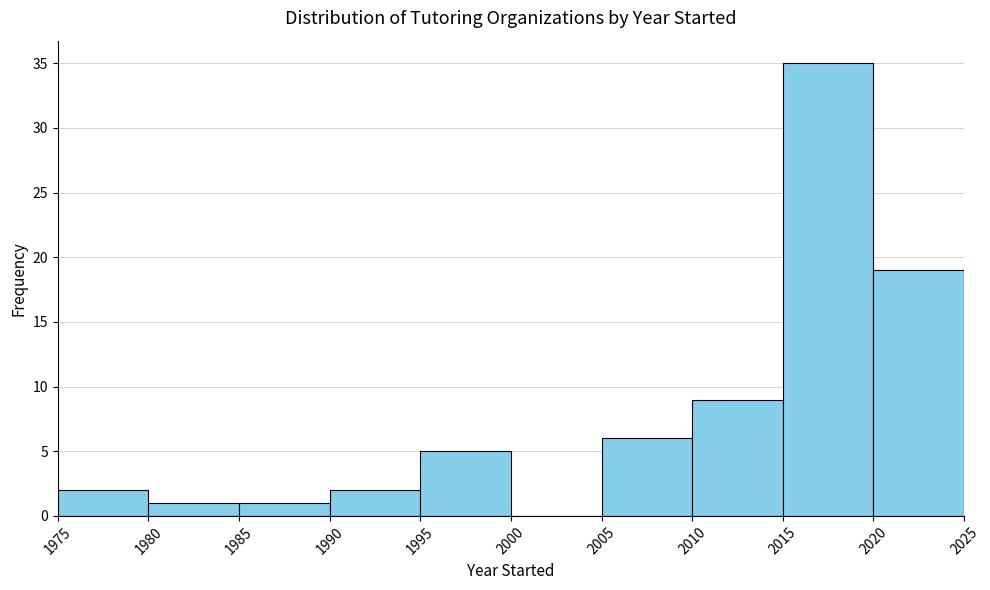

Reading left to right, transcribe this chart: for each bar, give the range it covers on the x-axis and its height. The values are not printed on the chart, so give them approximately, as read against the axis.

1975 to 1980: 2
1980 to 1985: 1
1985 to 1990: 1
1990 to 1995: 2
1995 to 2000: 5
2000 to 2005: 0
2005 to 2010: 6
2010 to 2015: 9
2015 to 2020: 35
2020 to 2025: 19